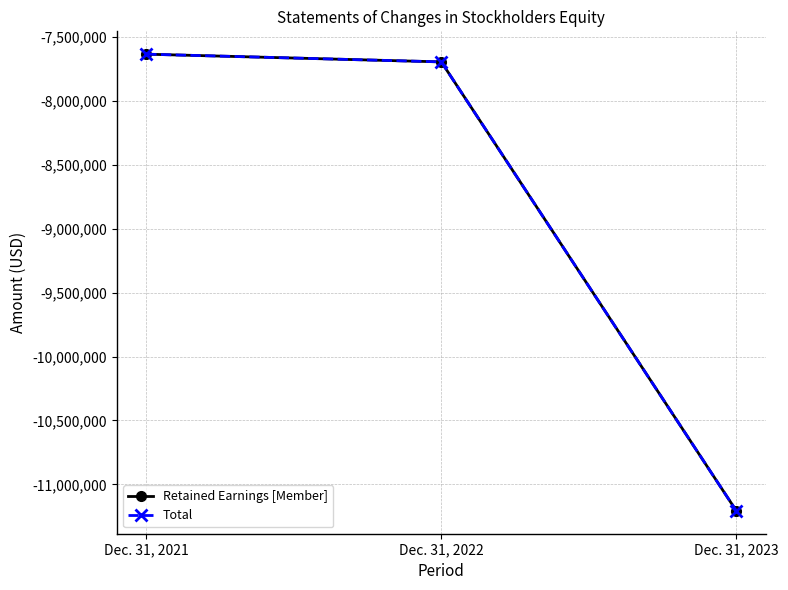

Which category has the highest value across all series?

Dec. 31, 2021